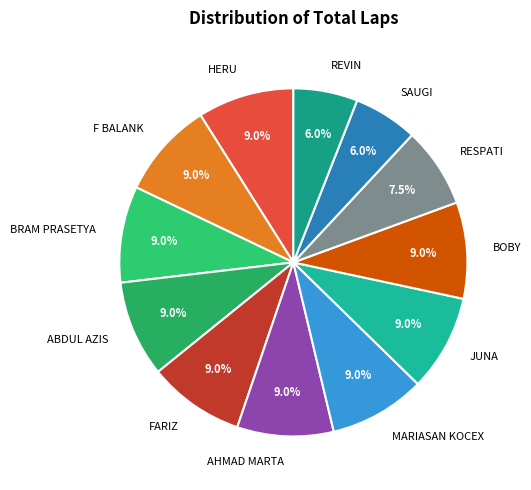

To the nearest percent, what percentage of the pie is SAUGI?

6%